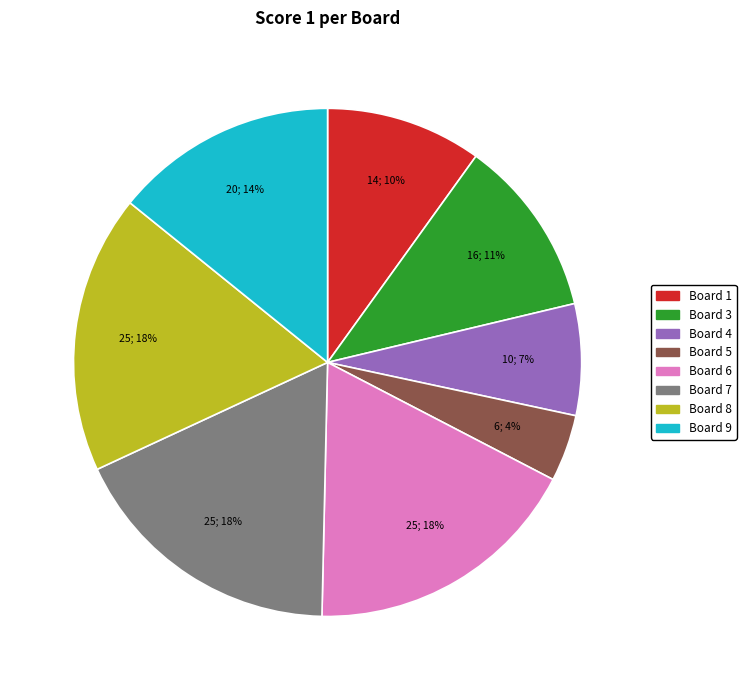

To the nearest percent, what is the average slice percentage?

12%